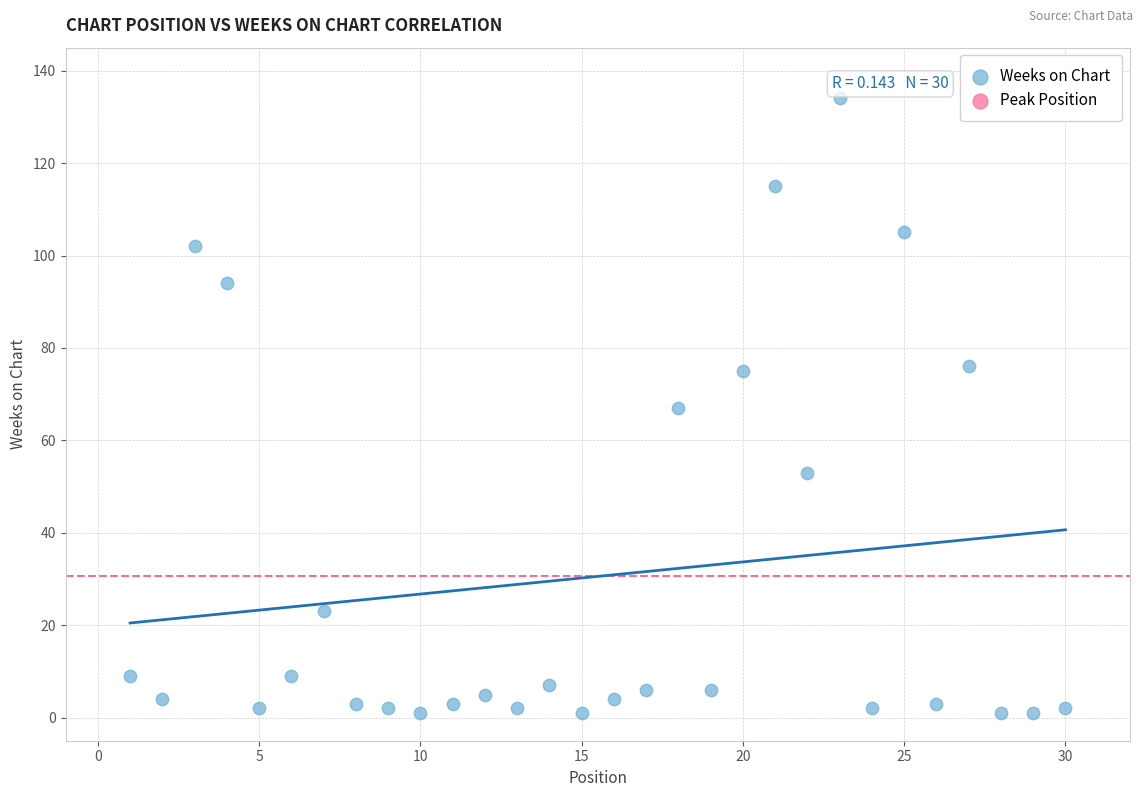

What is the range of X values (max minus min)?

29